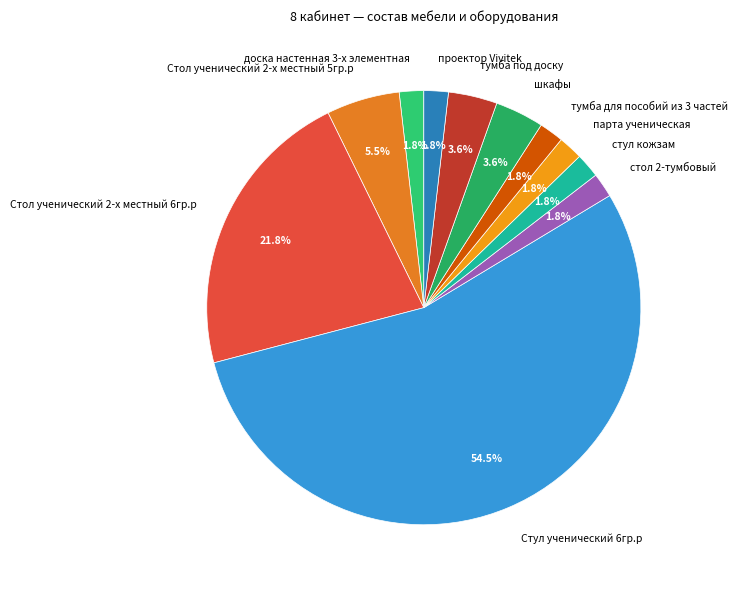

The стул кожзам slice represents 2% of the pie. True or false?

True